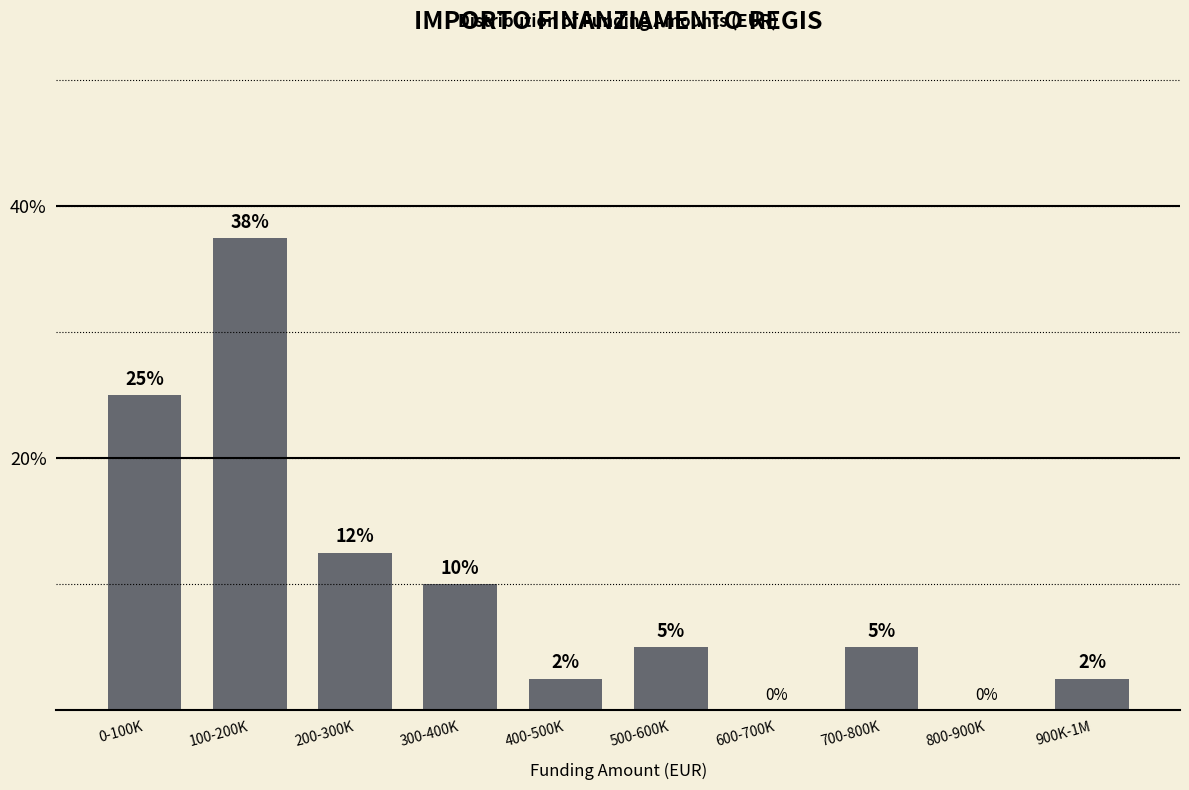

Between 500-600K and 800-900K, which is larger?

500-600K